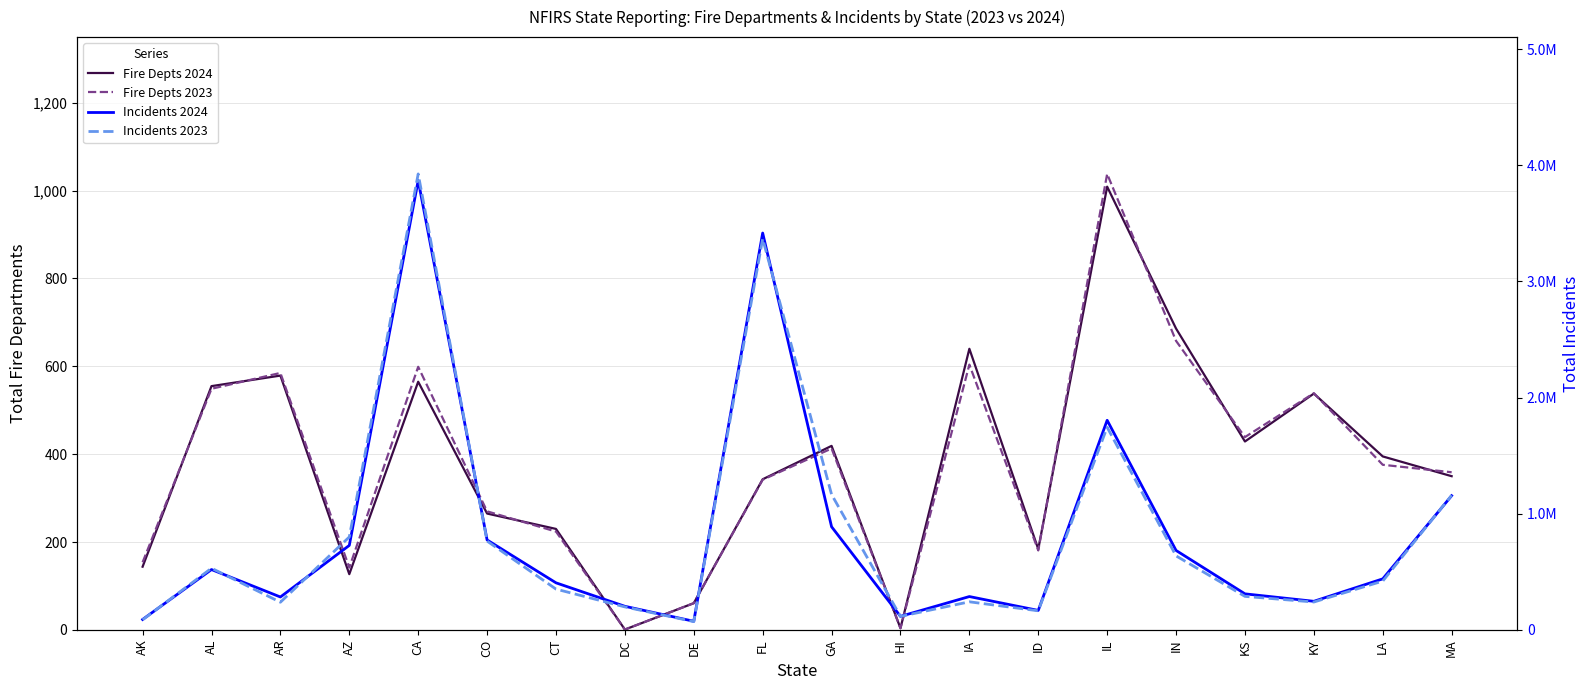

Is it true that Fire Depts 2024 equals 230 at CT?

True